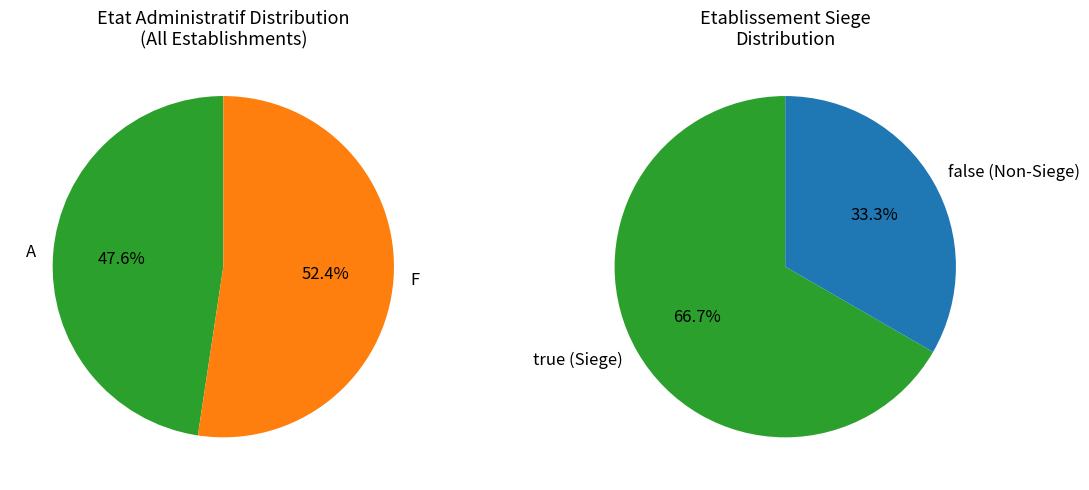

What is the smallest slice in the pie chart?

false